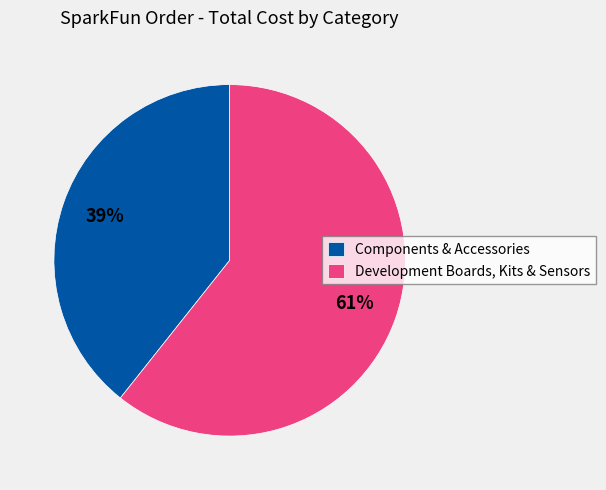

To the nearest percent, what percentage of the pie is Components & Accessories?

39%